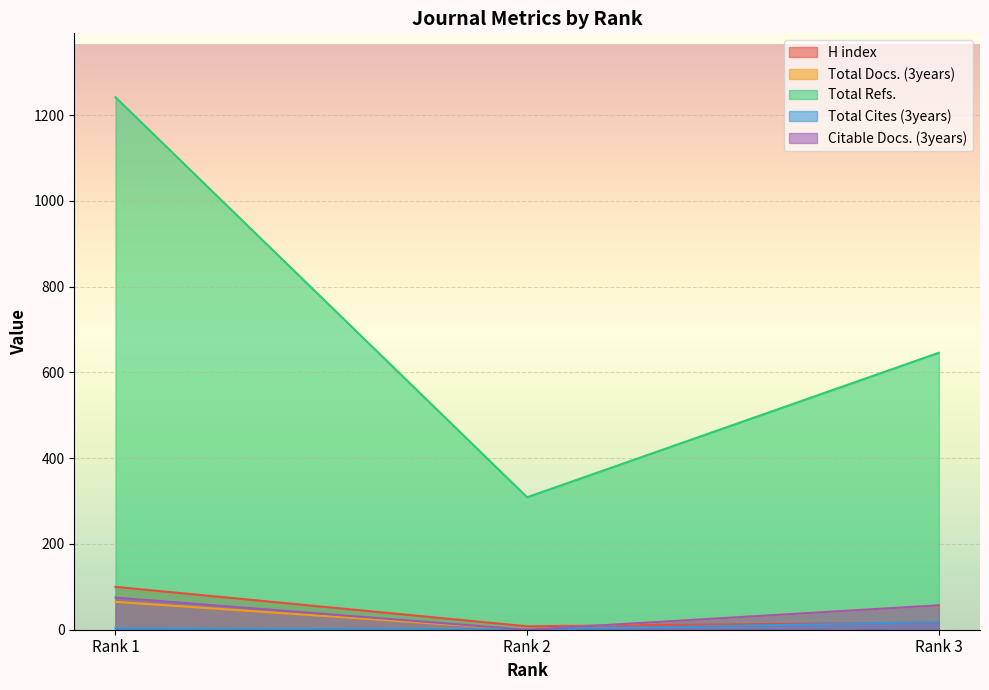

Which category has the lowest value across all series?

Rank 2